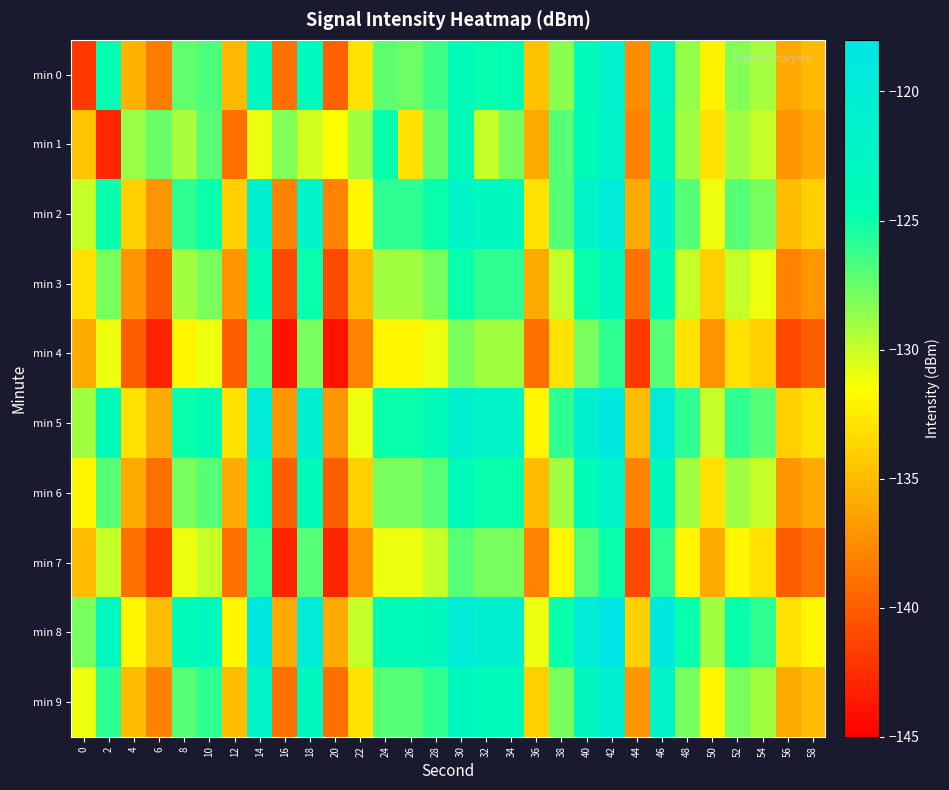

Which series has the largest total across all categories?

min 8